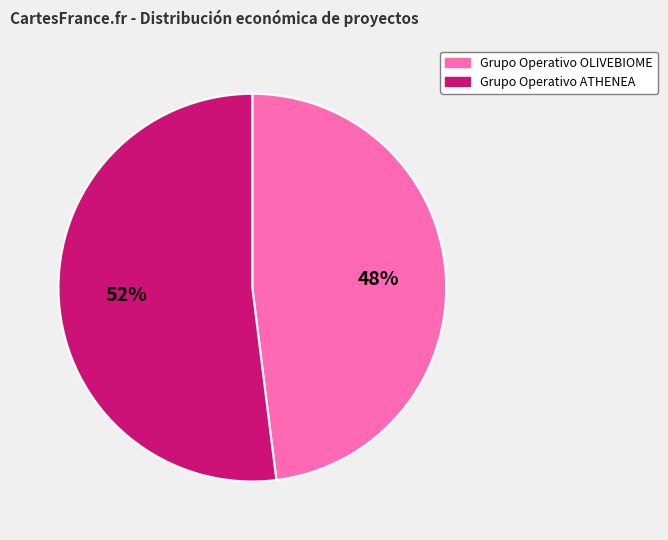

Which slice is the smallest?

Grupo Operativo OLIVEBIOME